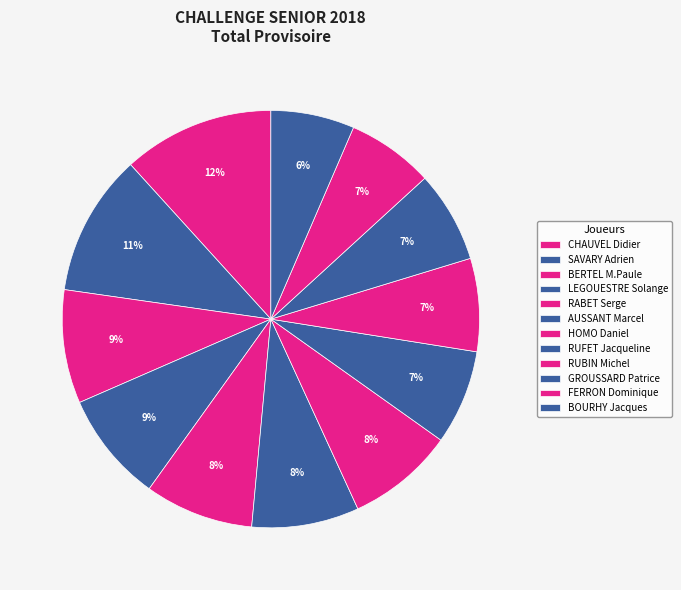

Is it true that HOMO Daniel is 8% of the pie?

True